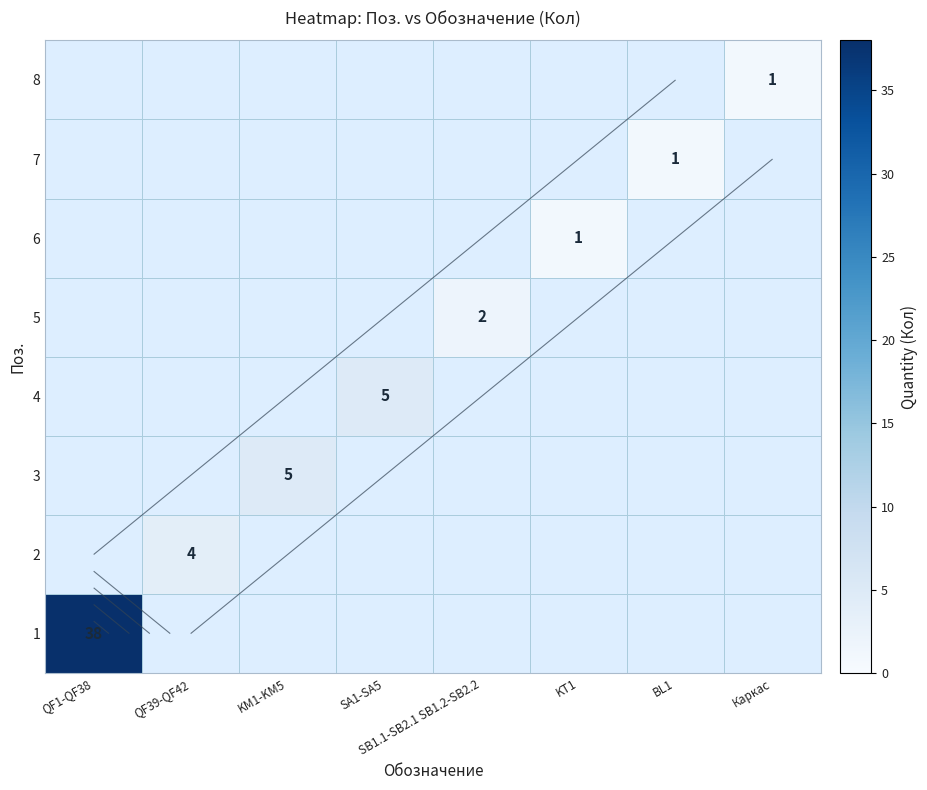

What is the average value of the 1 series?

5